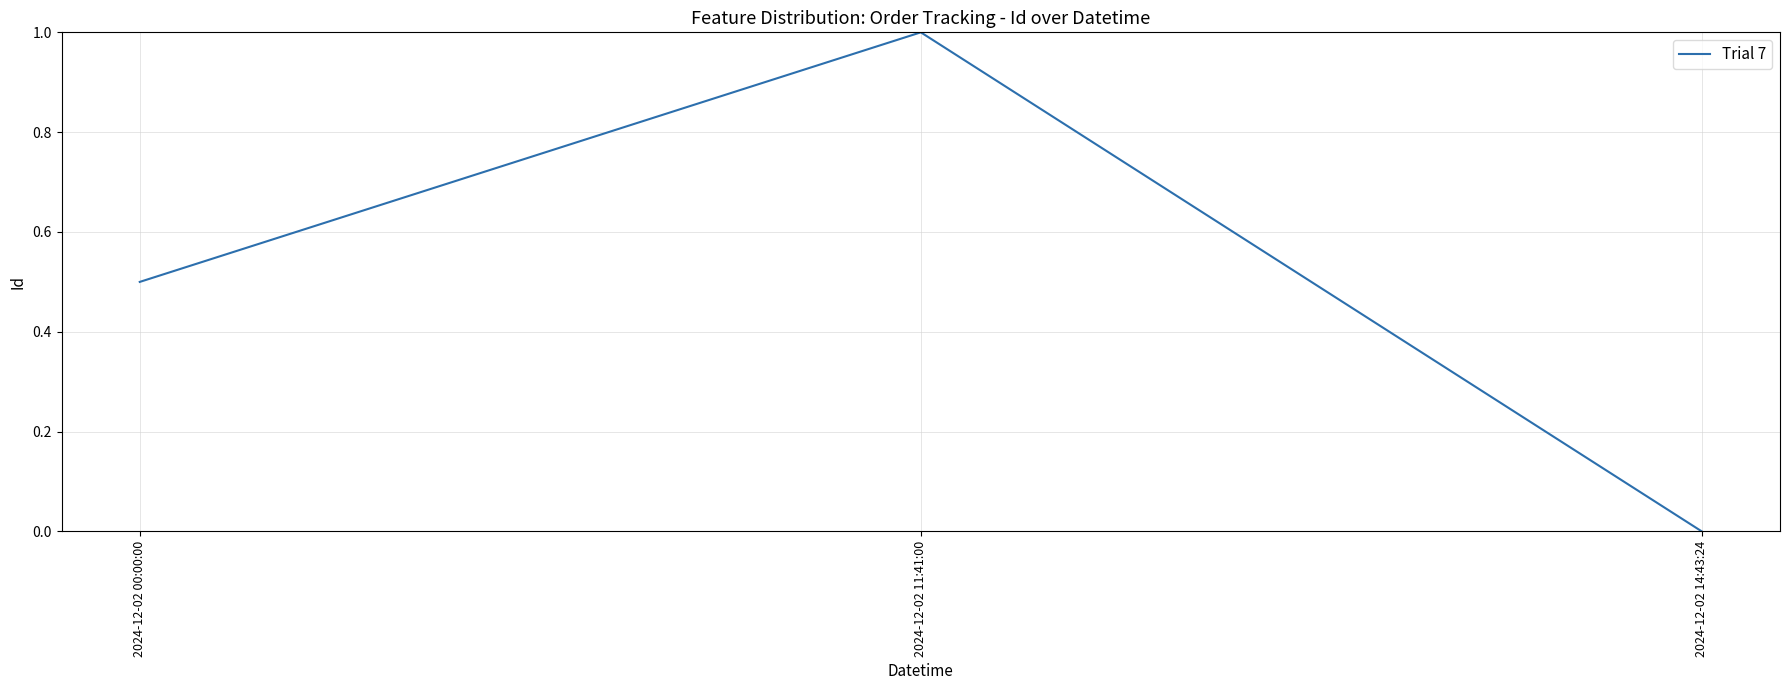

Rank the categories by value from highest to lowest.

2024-12-02 11:41:00, 2024-12-02 00:00:00, 2024-12-02 14:43:24